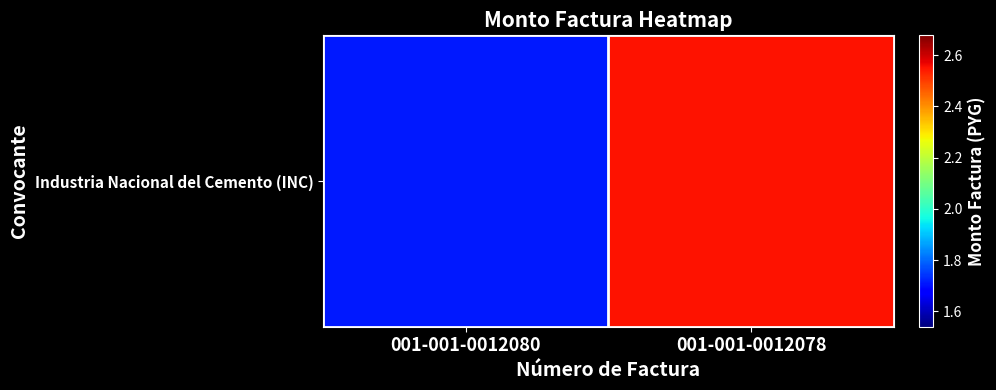

What is the change in value from 001-001-0012080 to 001-001-0012078?

+83832960